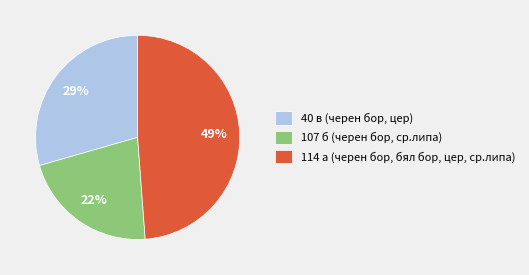

Between 114 а (черен бор, бял бор, цер, ср.липа) and 40 в (черен бор, цер), which is larger?

114 а (черен бор, бял бор, цер, ср.липа)